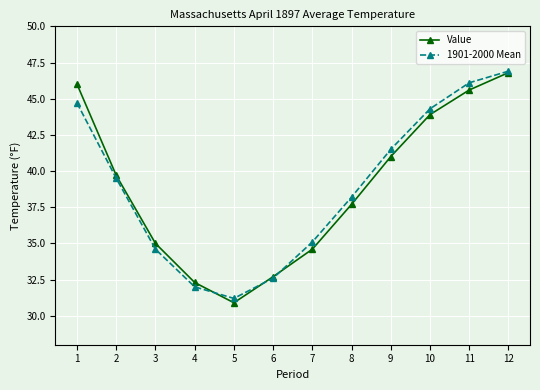

Reading left to right, extract all data points from this chart.

Value: 1=46.0	2=39.7	3=35.0	4=32.3	5=30.9	6=32.7	7=34.6	8=37.7	9=41.0	10=43.9	11=45.6	12=46.8
1901-2000 Mean: 1=44.7	2=39.5	3=34.6	4=32.0	5=31.2	6=32.6	7=35.1	8=38.2	9=41.5	10=44.3	11=46.1	12=46.9